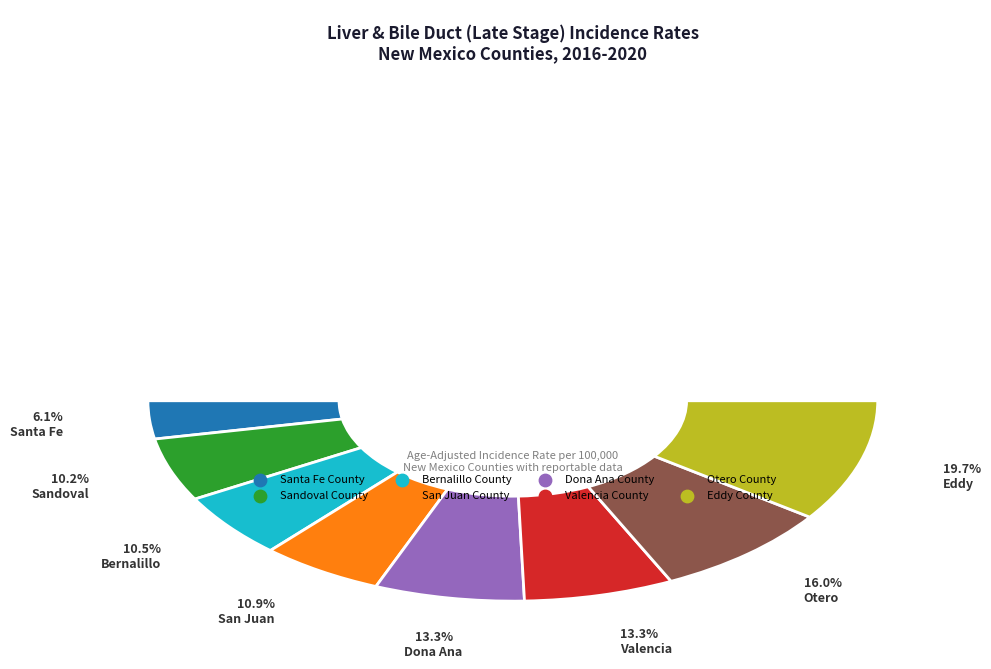

To the nearest percent, what is the average slice percentage?

12%